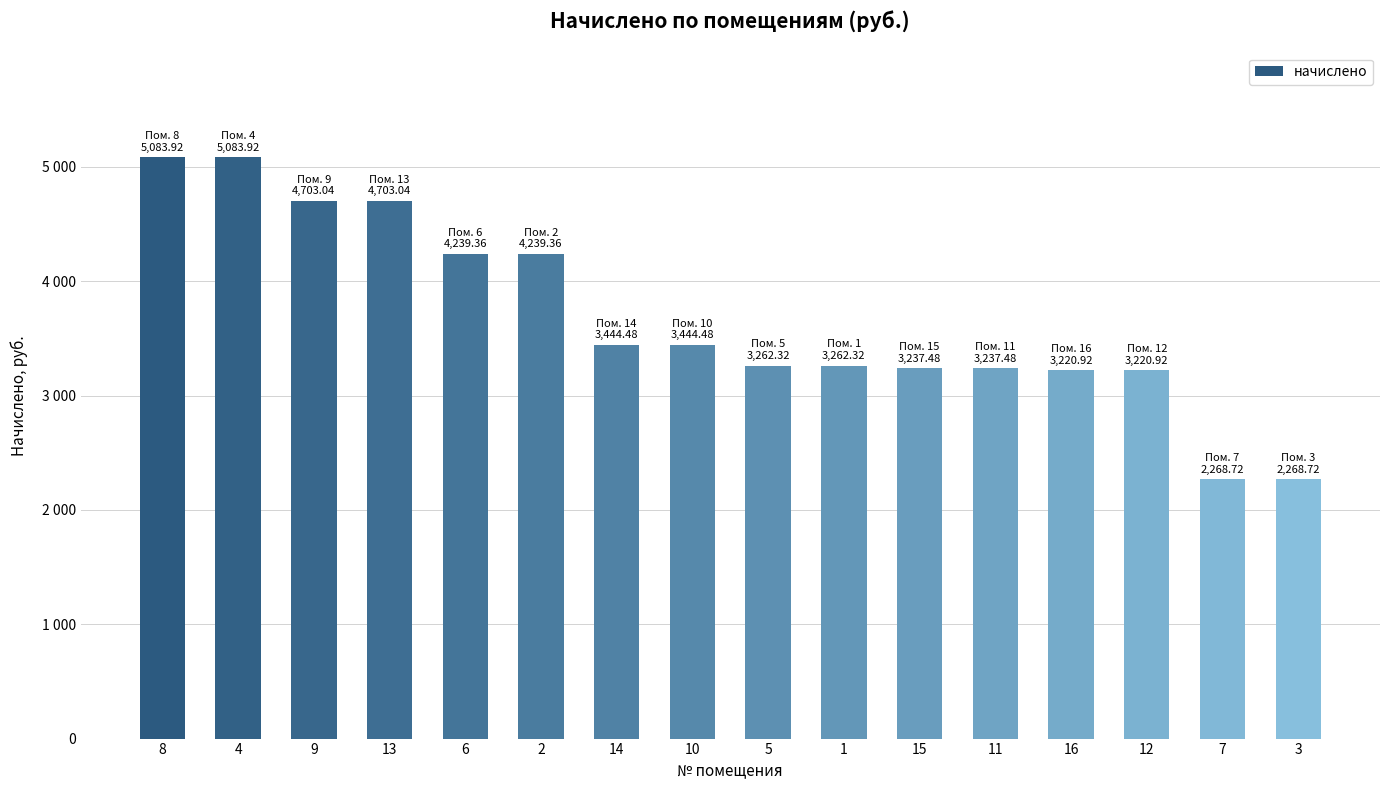

List the labels in order of value, smallest first.

7, 3, 16, 12, 15, 11, 5, 1, 14, 10, 6, 2, 9, 13, 8, 4